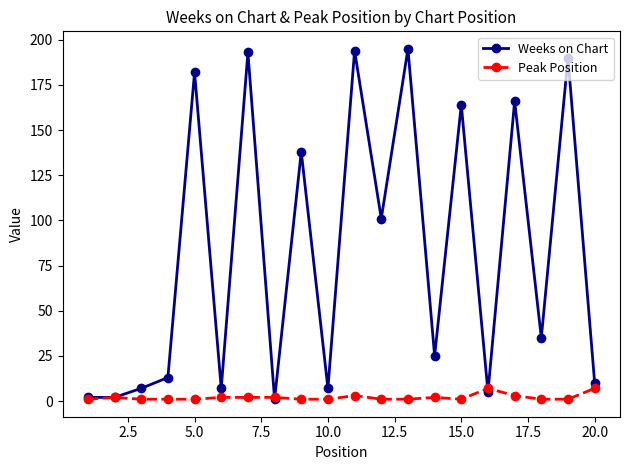

Reading left to right, what are all the values shown in this chart?

Weeks on Chart: 2	2	7	13	182	7	193	1	138	7	194	101	195	25	164	5	166	35	190	10
Peak Position: 1	2	1	1	1	2	2	2	1	1	3	1	1	2	1	7	3	1	1	7